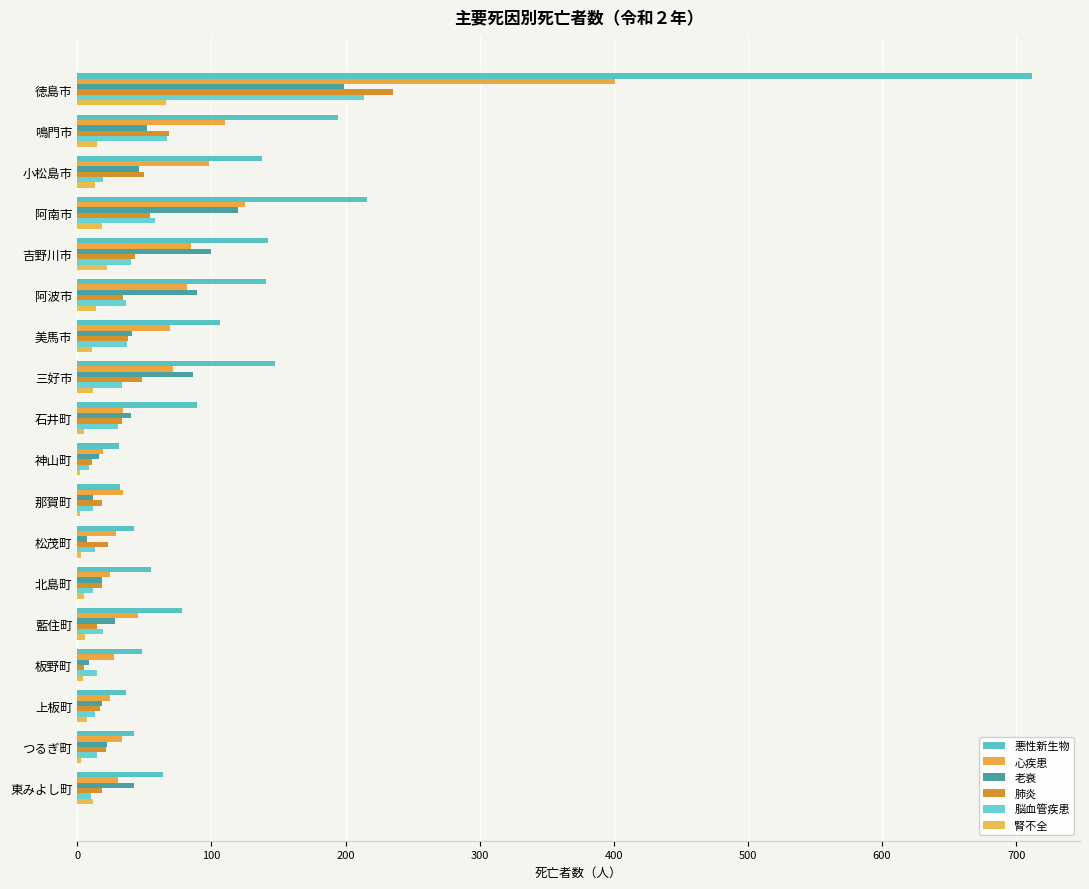

How many categories are shown in the chart?

18